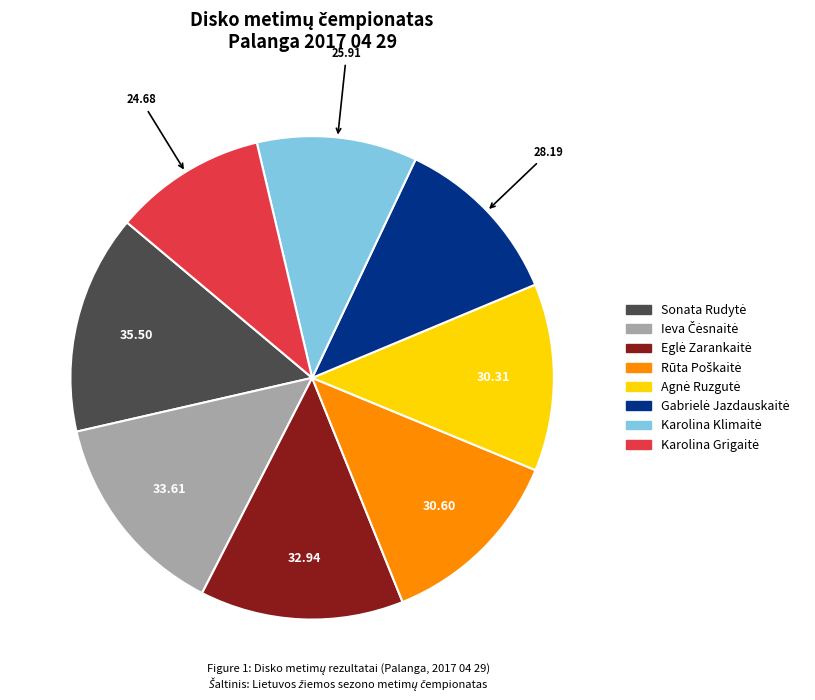

Is there any slice that represents more than half of the pie?

No